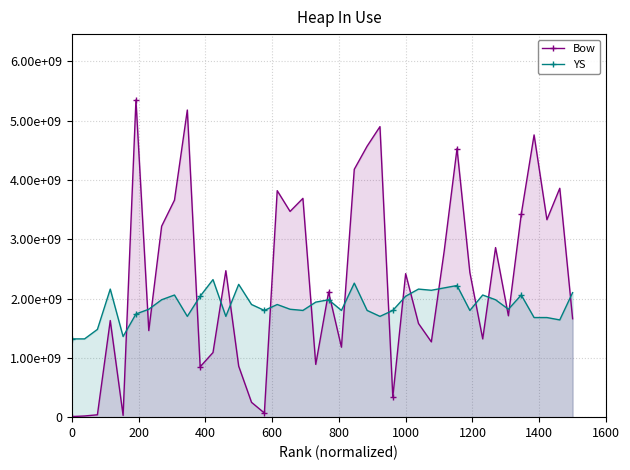

How many times do Bow and YS cross each other?

20